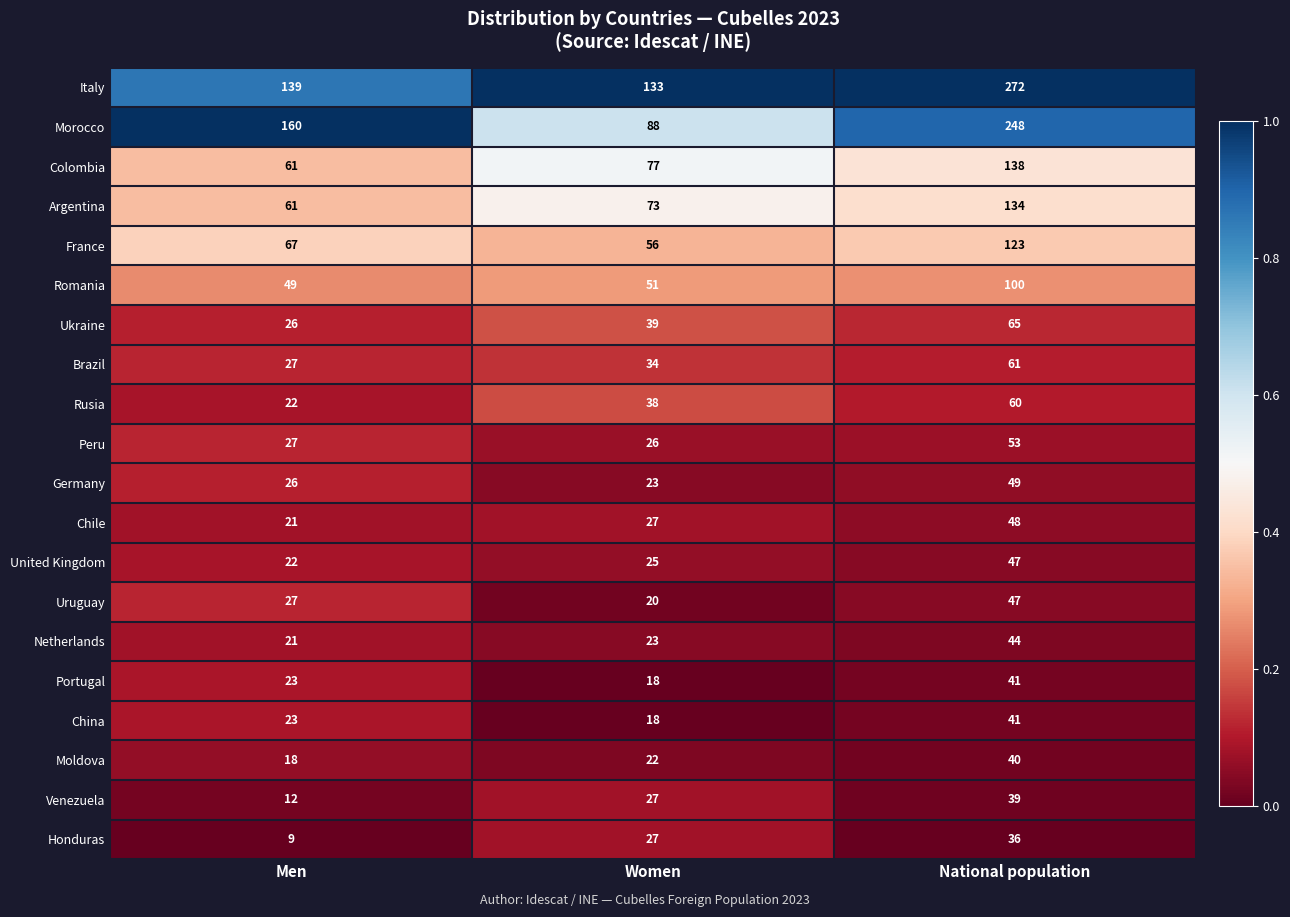

How many China values are between 18 and 41?

3